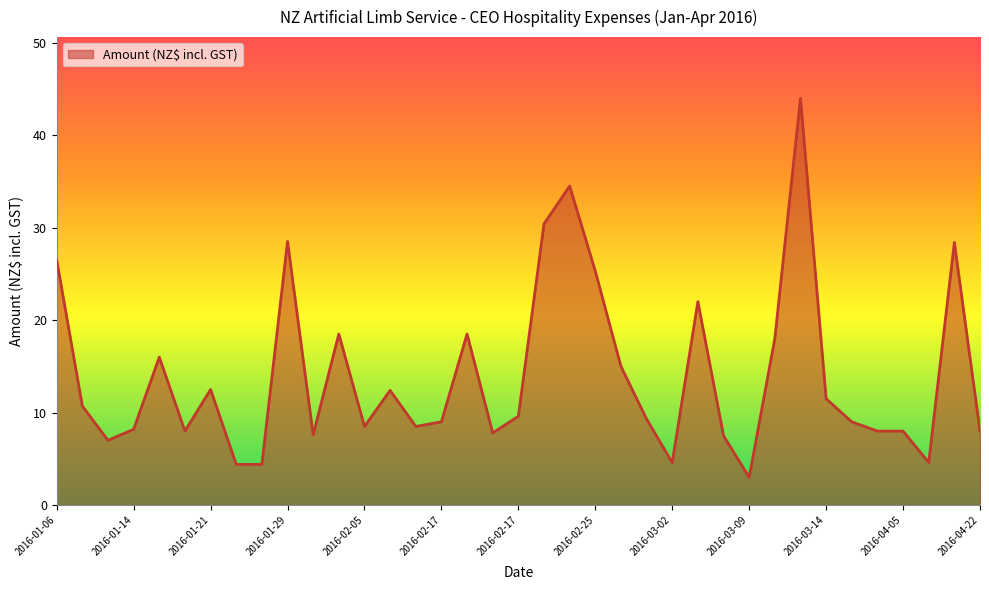

What is the minimum value shown in the chart?

3.0